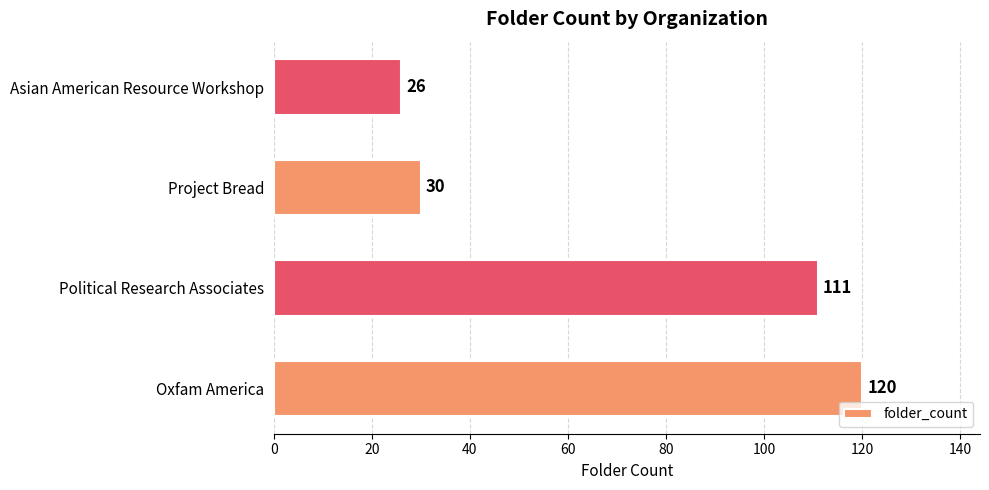

What is the difference between the second highest and second lowest values?

81